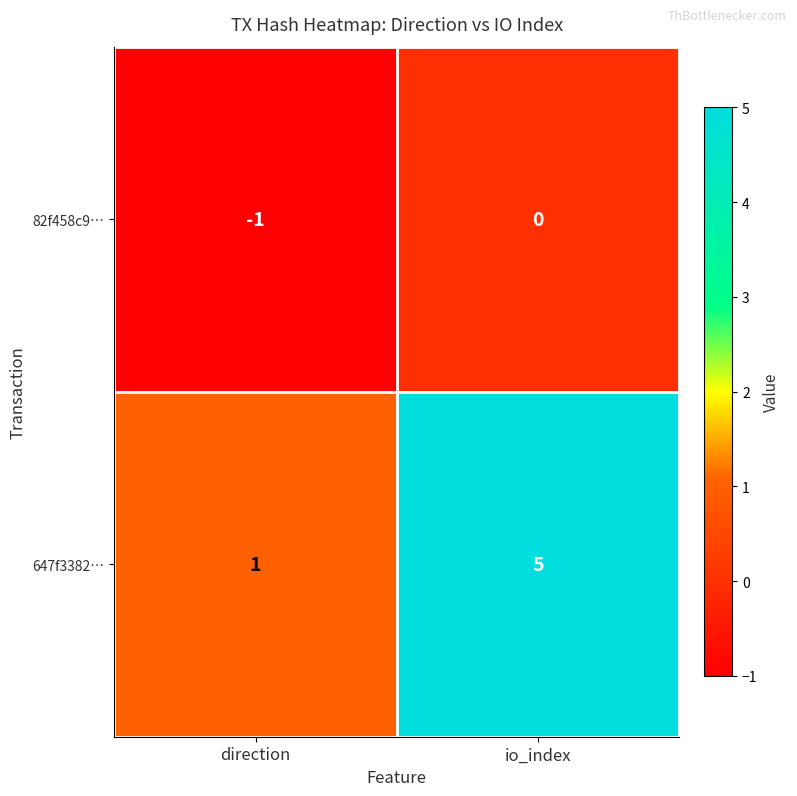

What is the difference between the 647f3382… values at io_index and direction?

4